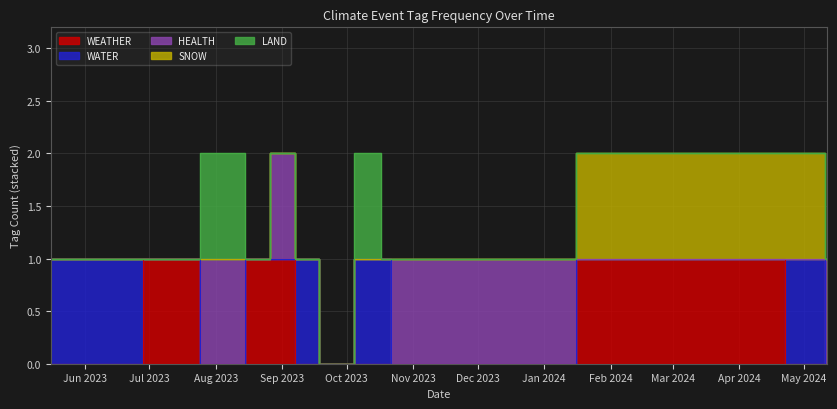

How many positive values does the LAND series have?

2